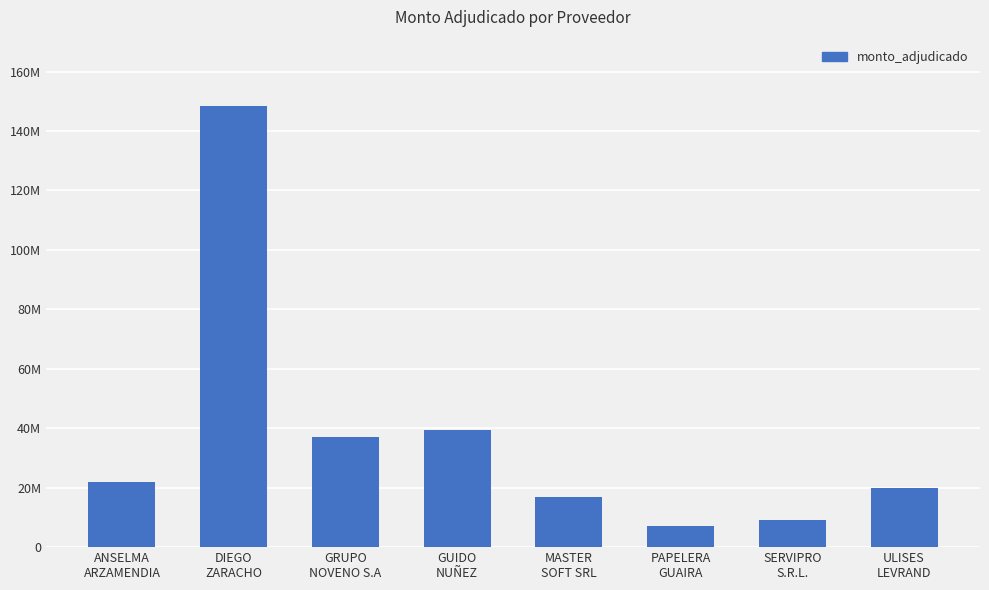

Reading right to left, transcribe all the data shown in this chart.

ULISES
LEVRAND=19959600	SERVIPRO
S.R.L.=9045000	PAPELERA
GUAIRA=7030674	MASTER
SOFT SRL=17031678	GUIDO
NUÑEZ=39314844	GRUPO
NOVENO S.A=37162320	DIEGO
ZARACHO=148470695	ANSELMA
ARZAMENDIA=21983060